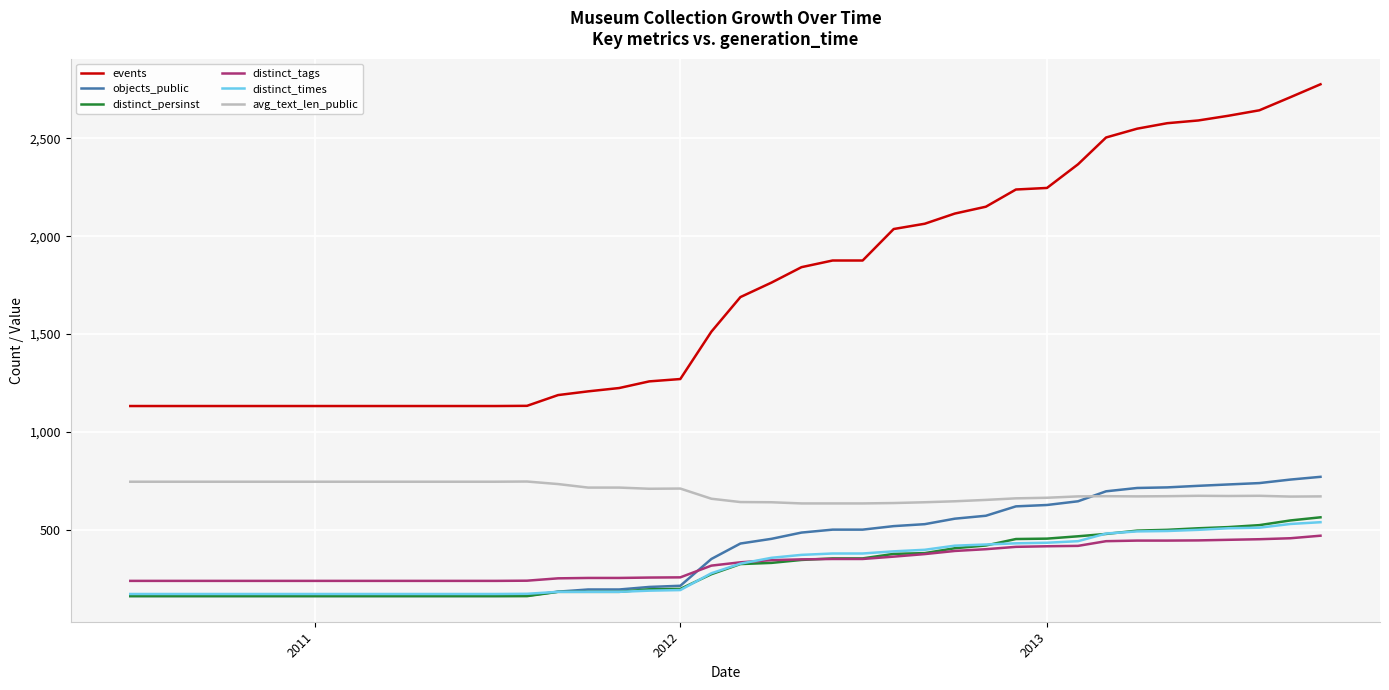

Which series has the largest total across all categories?

events